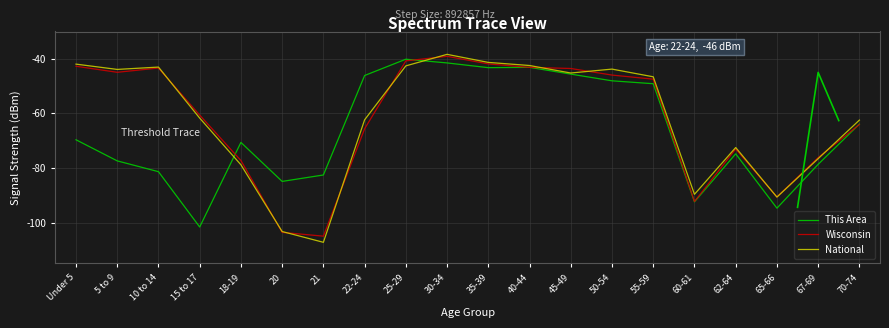

What is the difference between the maximum and minimum values in the This Area series?

61.5